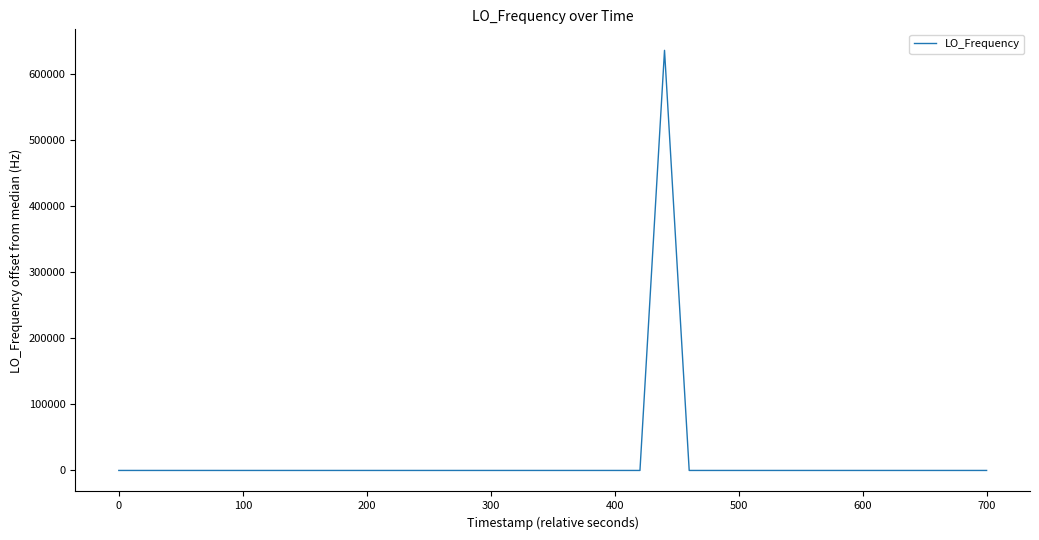

What is the sum of all values?

635705.2